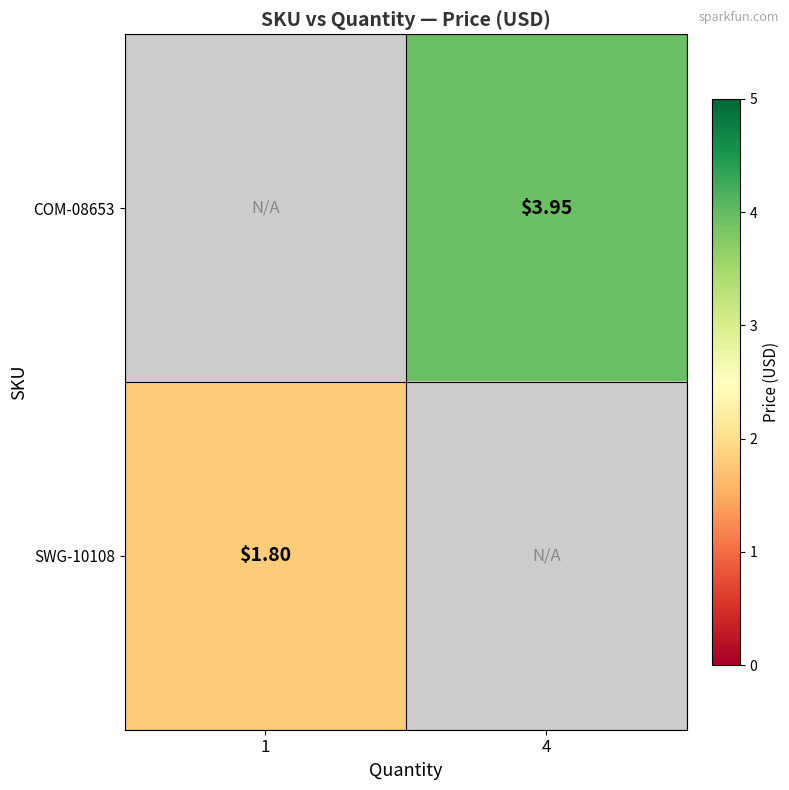

Is the value of SWG-10108 at 1 greater than the value of COM-08653 at 4?

No